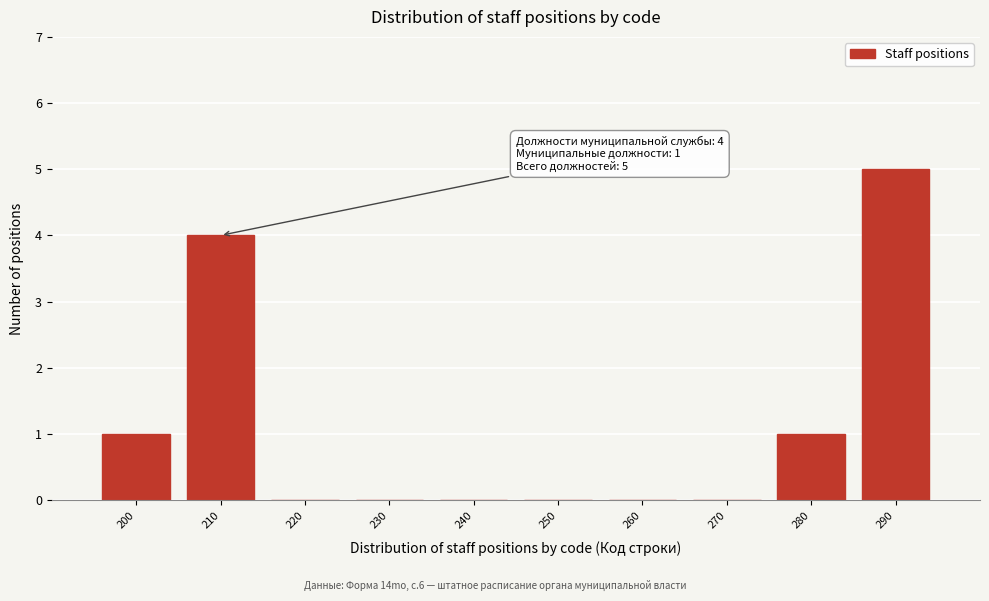

Reading left to right, extract all data points from this chart.

200=1	210=4	220=0	230=0	240=0	250=0	260=0	270=0	280=1	290=5